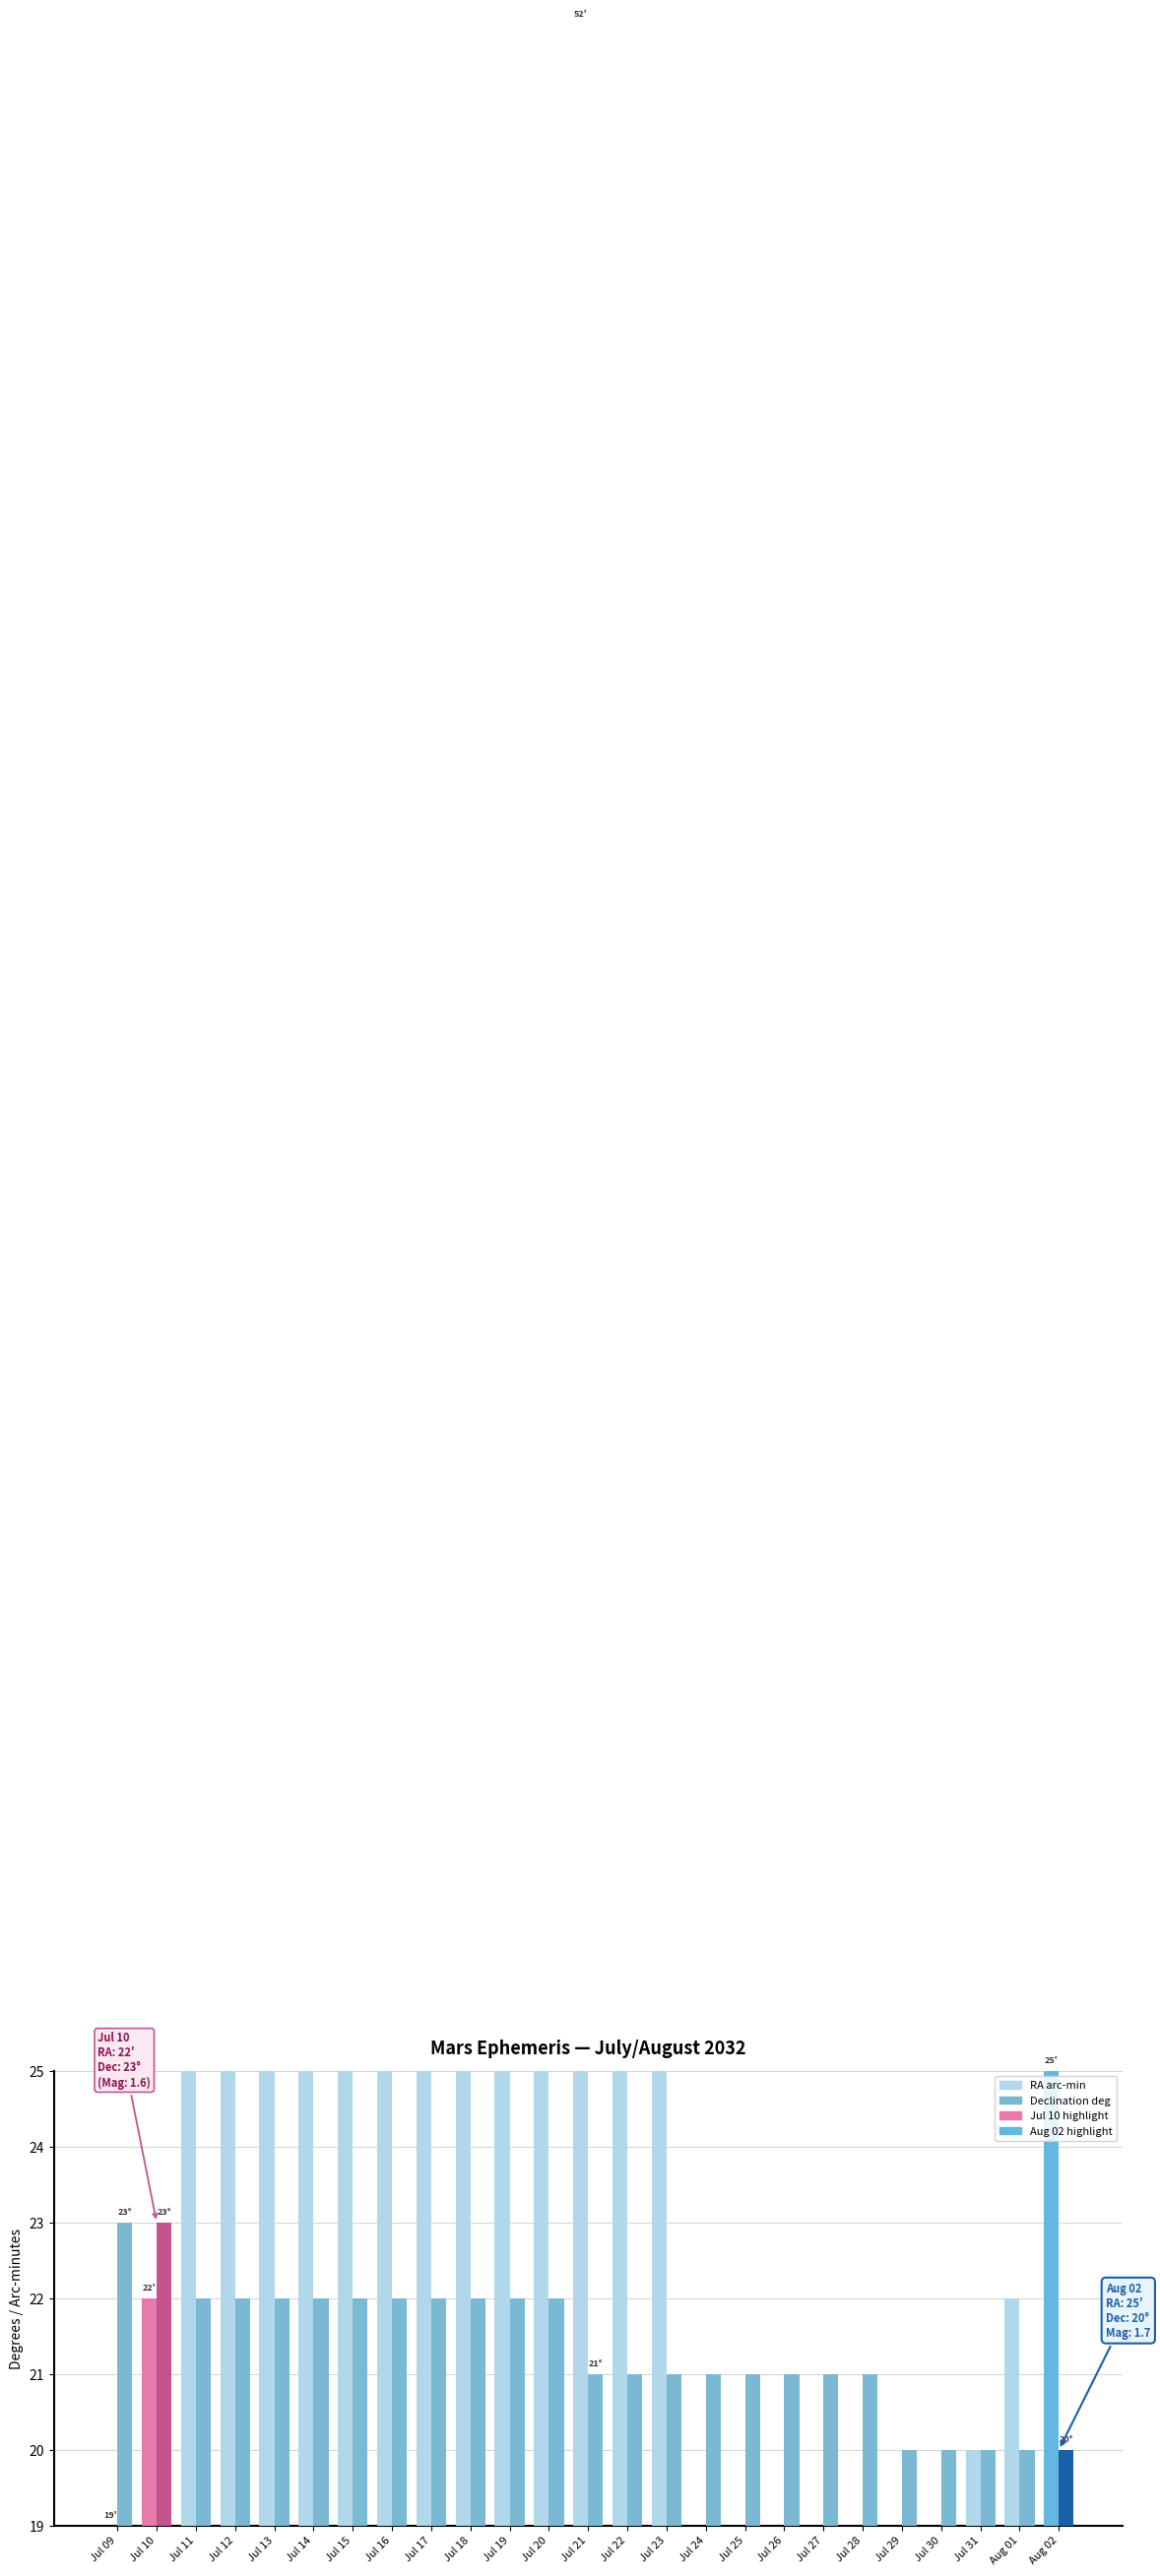

Which series changed the most between Jul 10 and Aug 01?

Declination deg